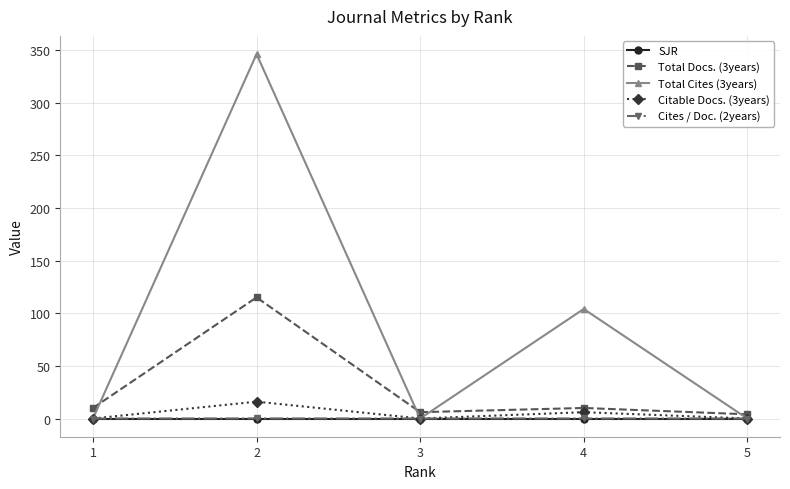

Does the chart have visible grid lines?

Yes